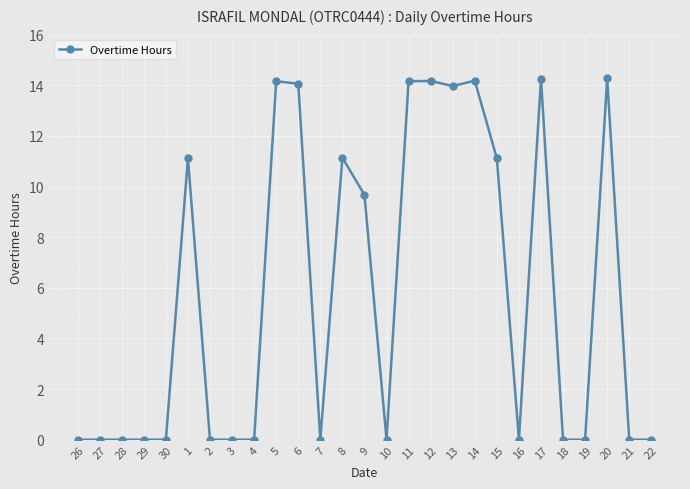

What is the sum of all values?

156.3